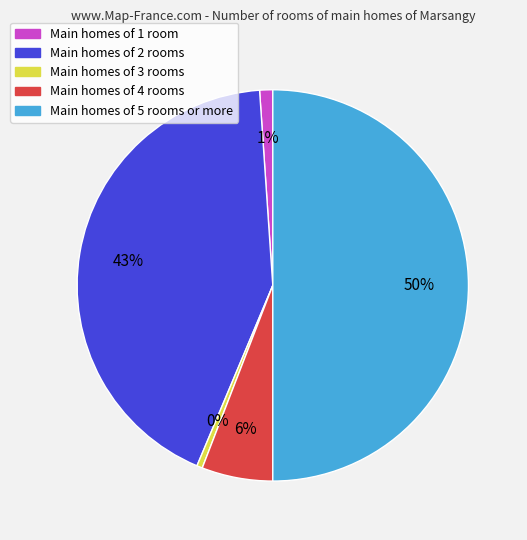

To the nearest percent, what is the difference between the largest and smallest slice percentages?

50%